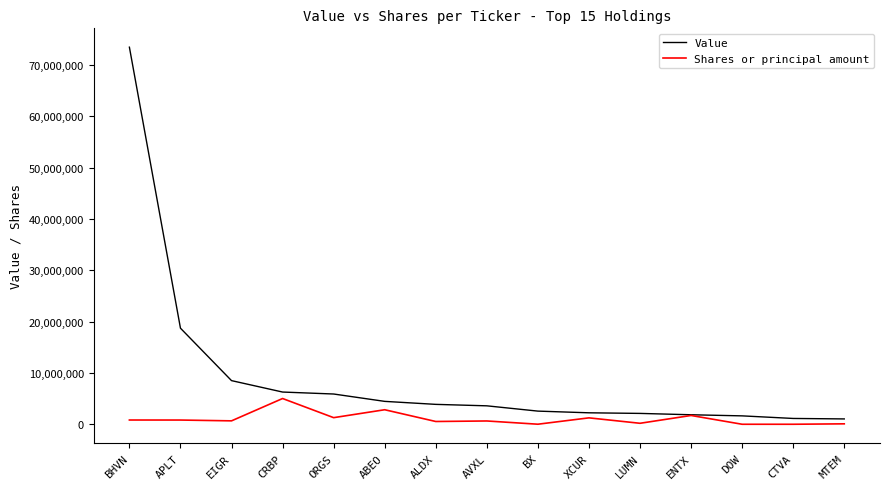

What is the spread (max minus min) of values at CRBP?

1261130